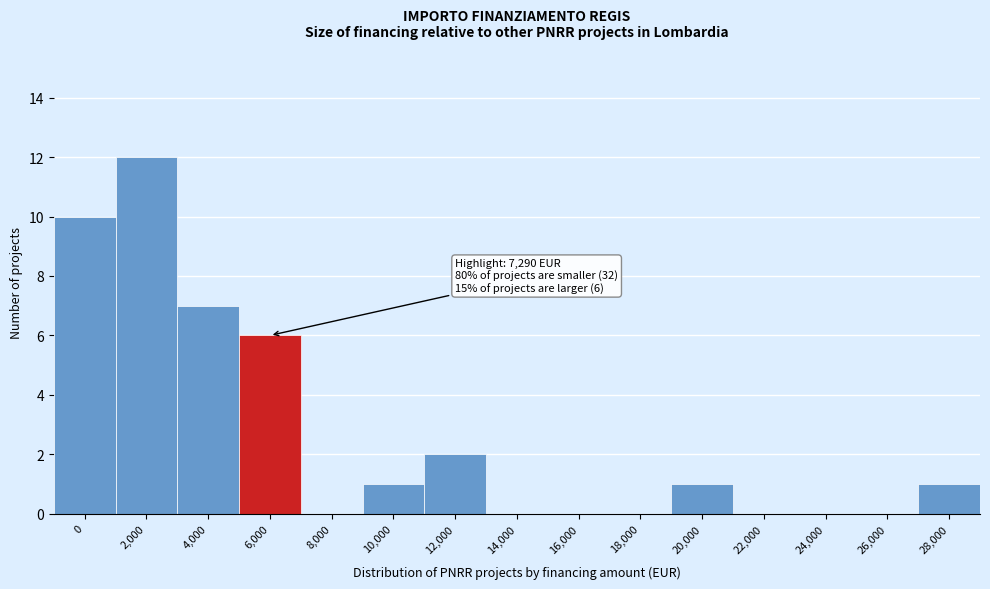

Reading left to right, what are all the values shown in this chart?

0=10	2,000=12	4,000=7	6,000=6	8,000=0	10,000=1	12,000=2	14,000=0	16,000=0	18,000=0	20,000=1	22,000=0	24,000=0	26,000=0	28,000=1